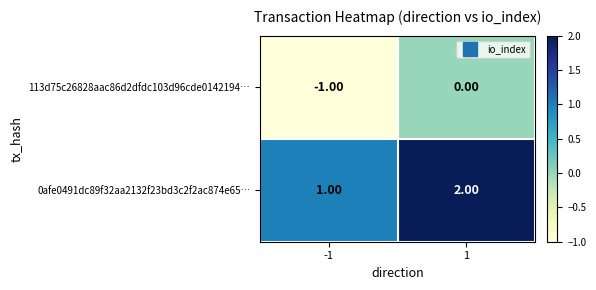

What is the sum of the 0afe0491dc89f32aa2132f23bd3c2f2ac874e65… values at -1 and 1?

3